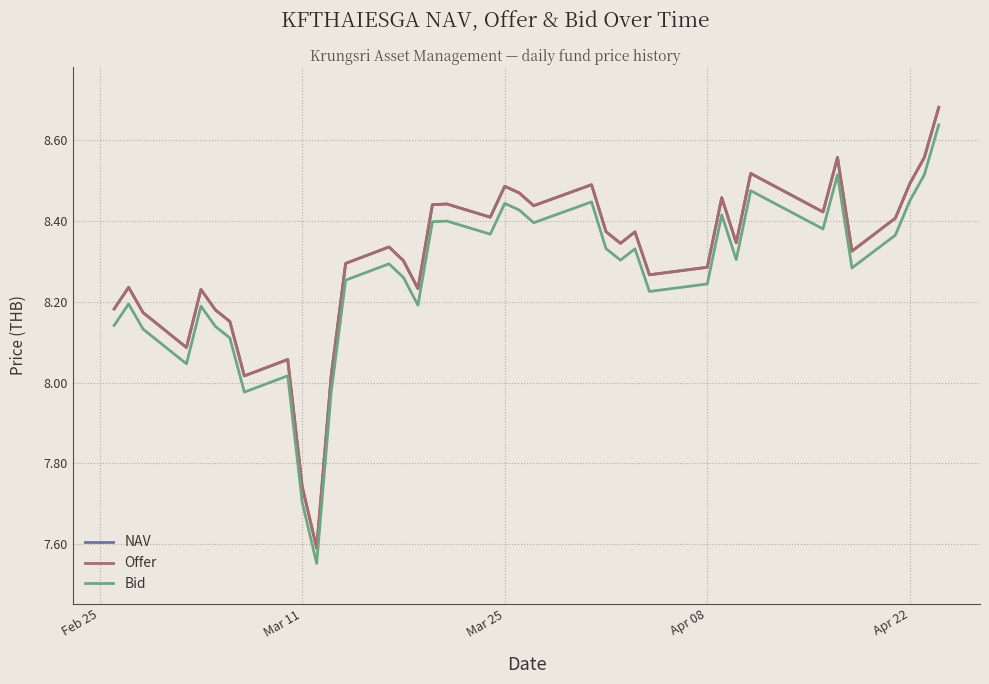

What are all the series names shown in the legend?

NAV, Offer, Bid